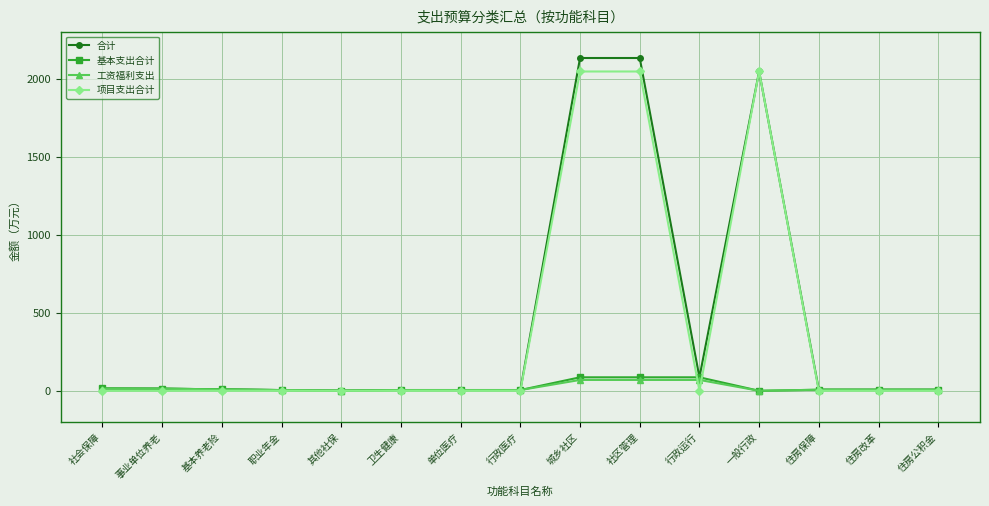

True or false: 项目支出合计 and 工资福利支出 cross at least once.

True